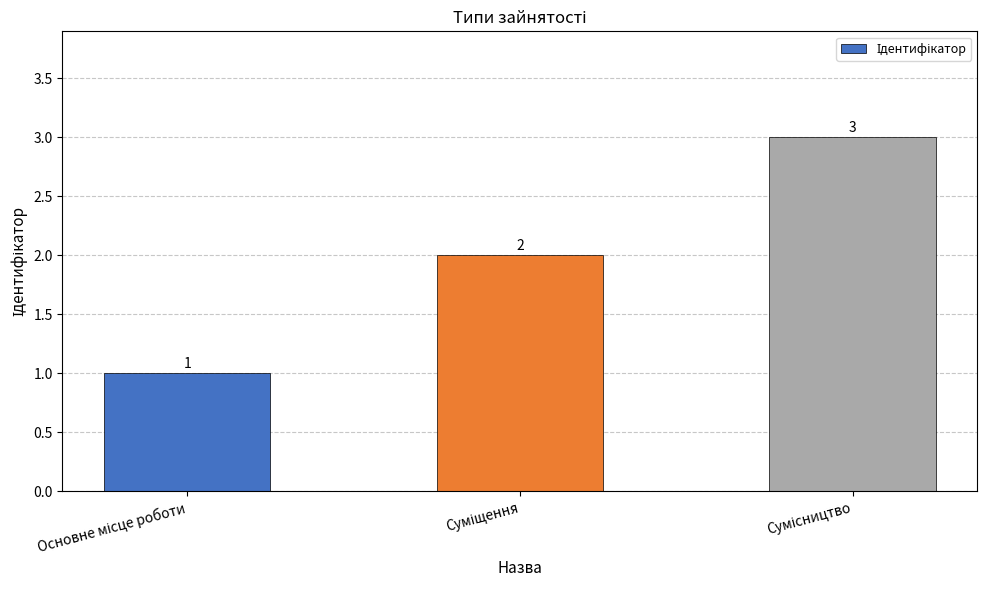

How many data points are less than 2?

1